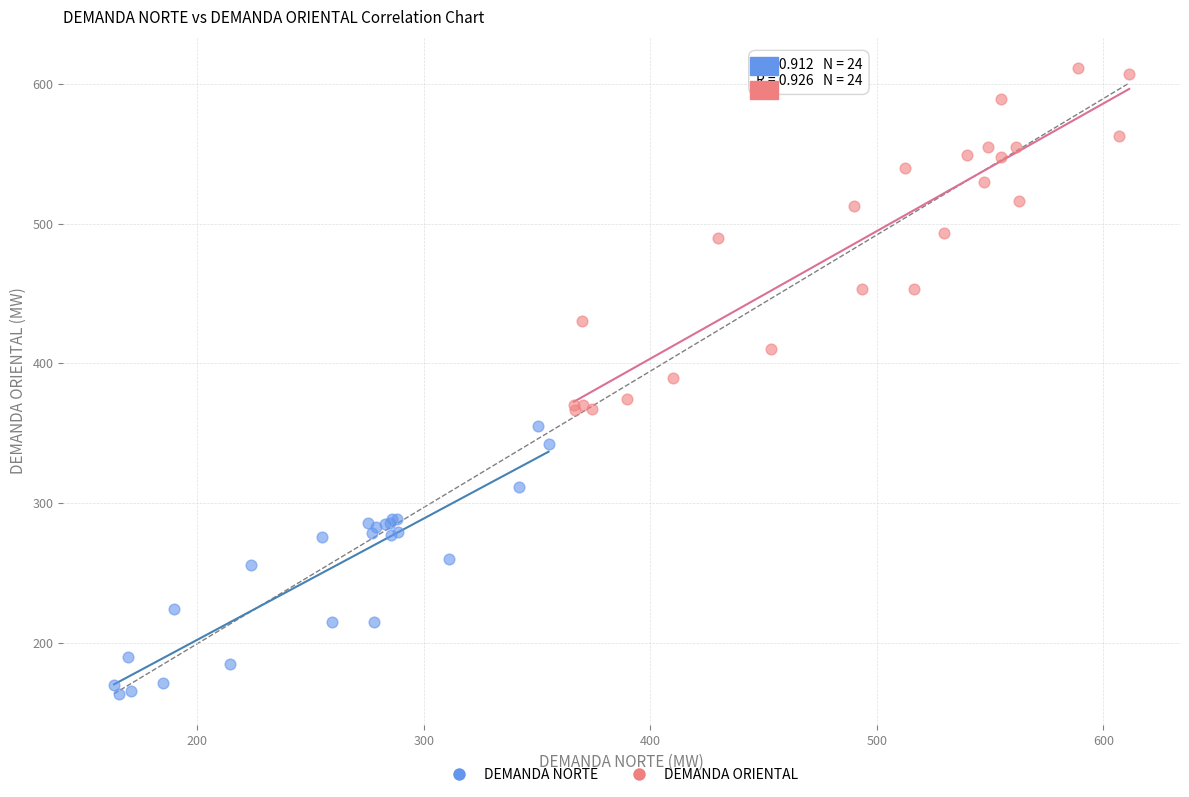

Which series has the widest spread of Y values?

DEMANDA ORIENTAL